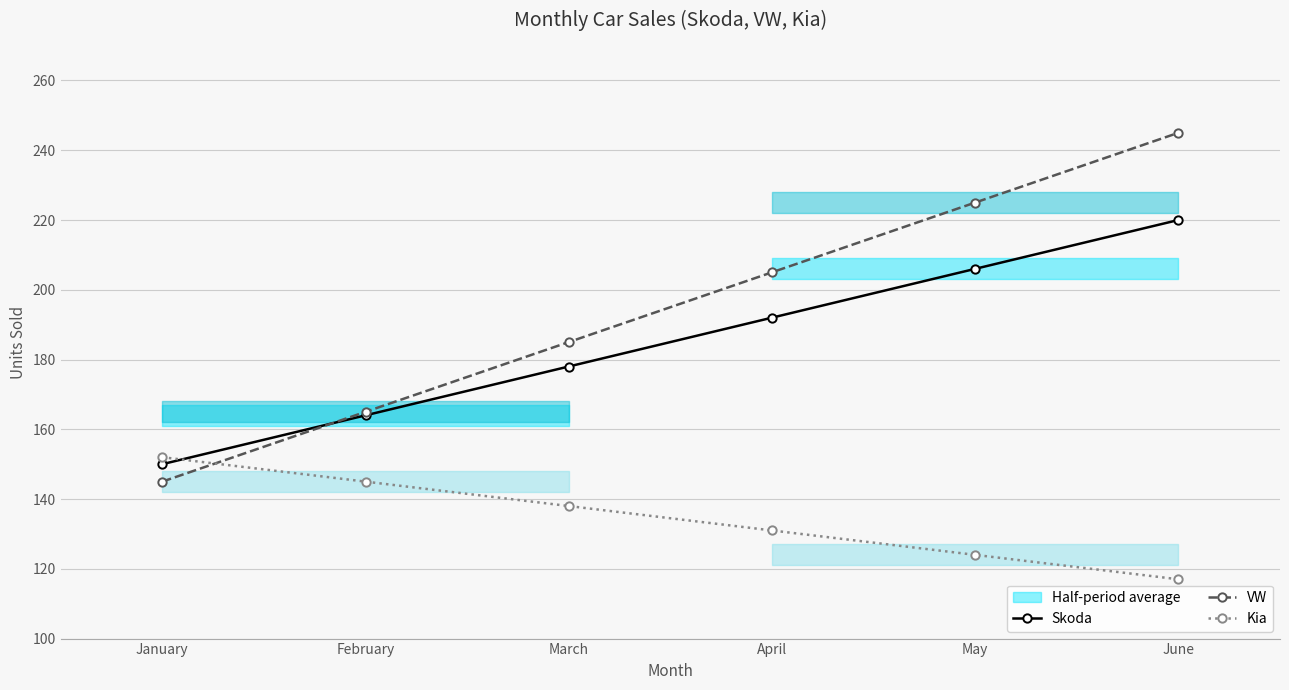

Between April and January, which is larger?

April